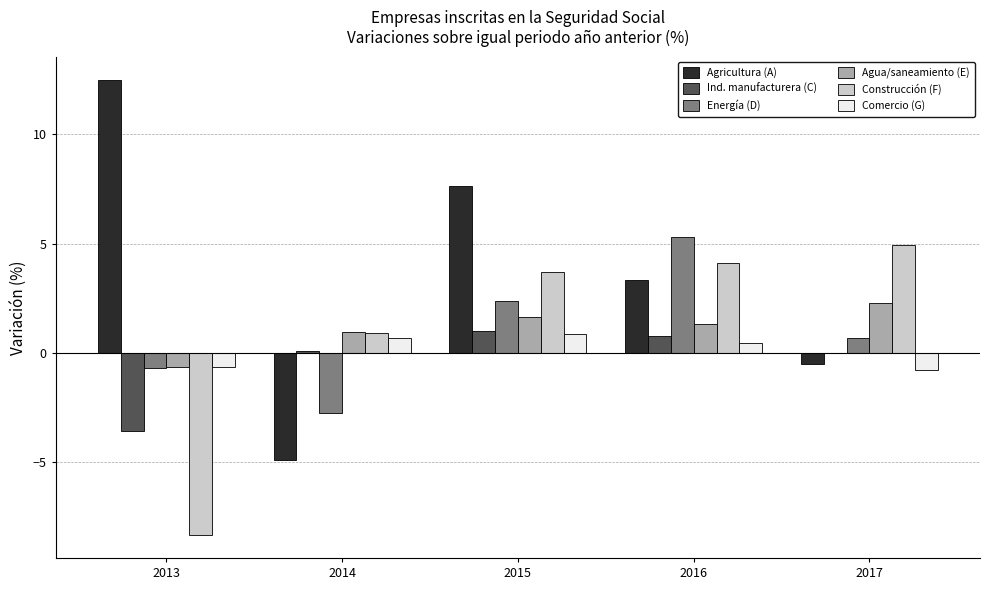

Is it true that Ind. manufacturera (C) equals -5.2 at 2013?

False